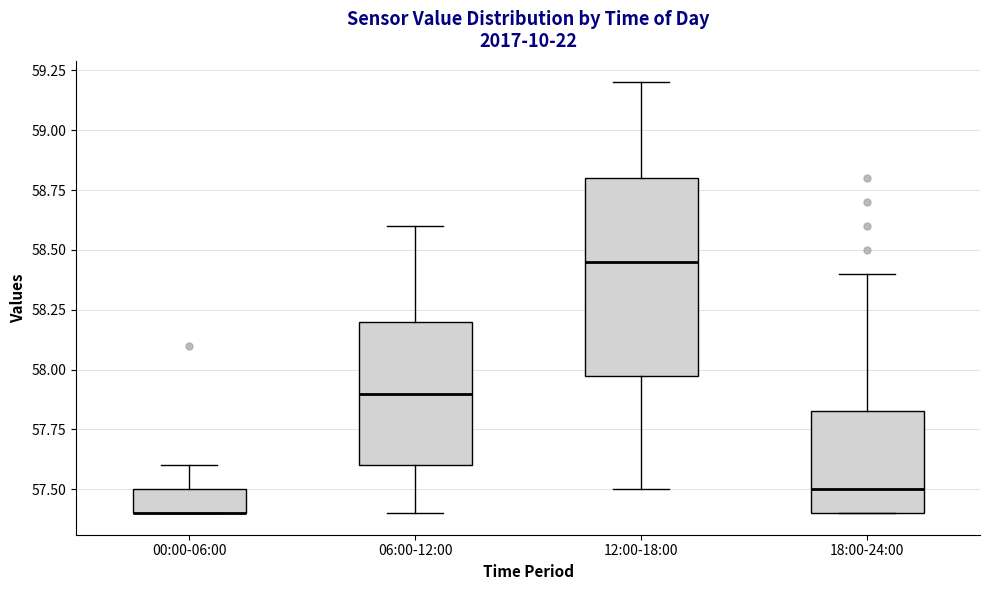

Reading left to right, read every box against the y-axis: the position of its median line, the range the box covers, and the ends of its whiskers. The values are not printed on the chart, so give them approximately, as read against the axis.

00:00-06:00: median 57.40 (drawn on the box's lower edge), box 57.40 to 57.50, whiskers 57.40 to 57.60
06:00-12:00: median 57.90, box 57.60 to 58.20, whiskers 57.40 to 58.60
12:00-18:00: median 58.45, box 58.00 to 58.80, whiskers 57.50 to 59.20
18:00-24:00: median 57.50, box 57.40 to 57.85, whiskers 57.40 to 58.40